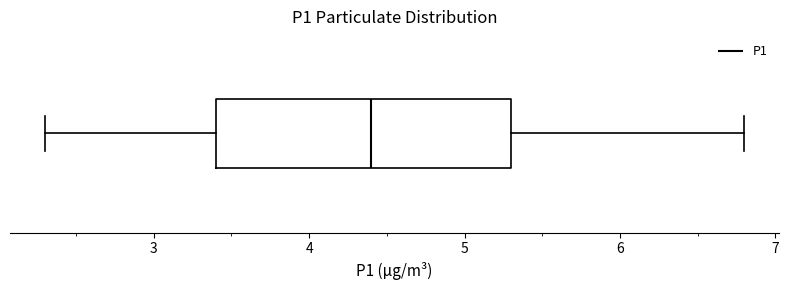

Read this box plot against the x-axis: the position of the median line, the range covered by the box, and the ends of both whiskers. The values are not printed on the chart, so give them approximately, as read against the axis.

median 4.4, box 3.4 to 5.3, whiskers 2.3 to 6.8